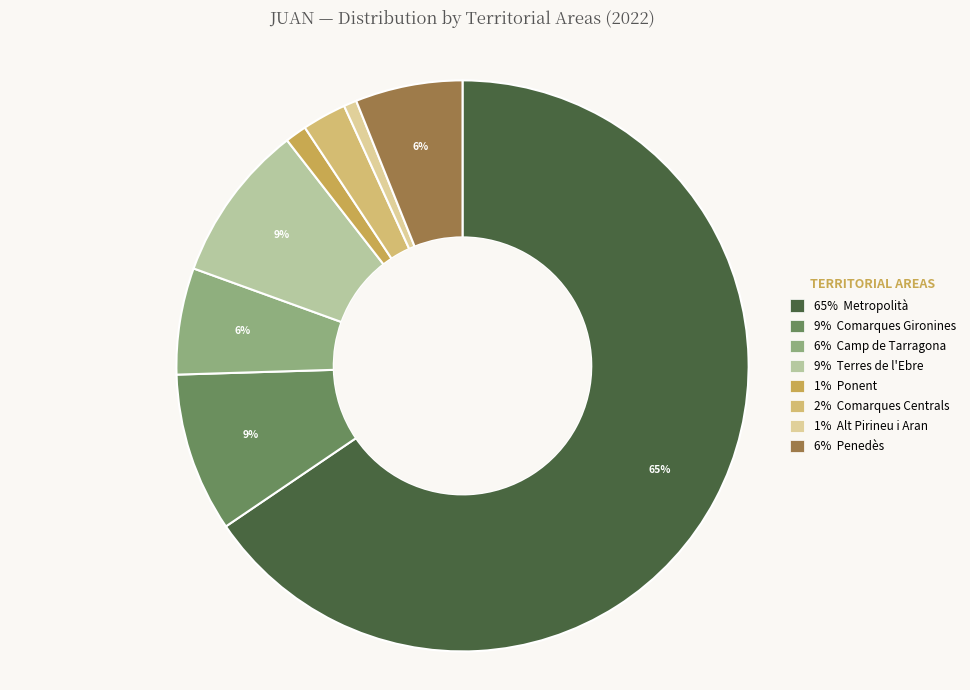

What is the largest slice in the pie chart?

Metropolità